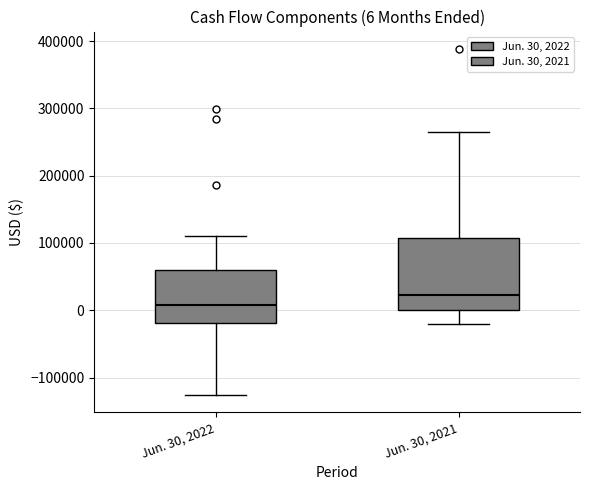

Comparing the boxes themselves (not the whiskers), which one is the tallest?

Jun. 30, 2021